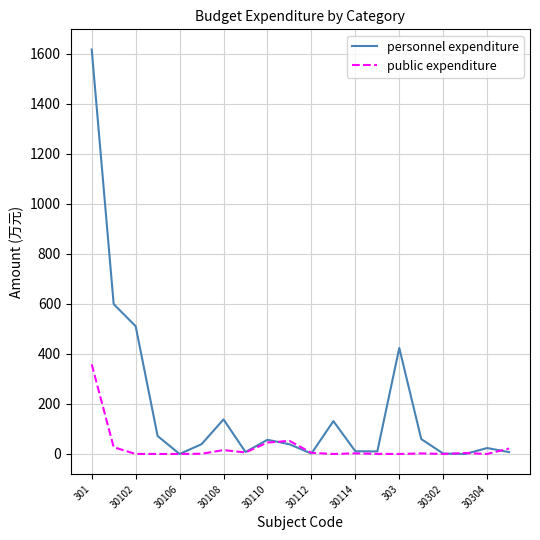

Which series has the largest total across all categories?

personnel expenditure